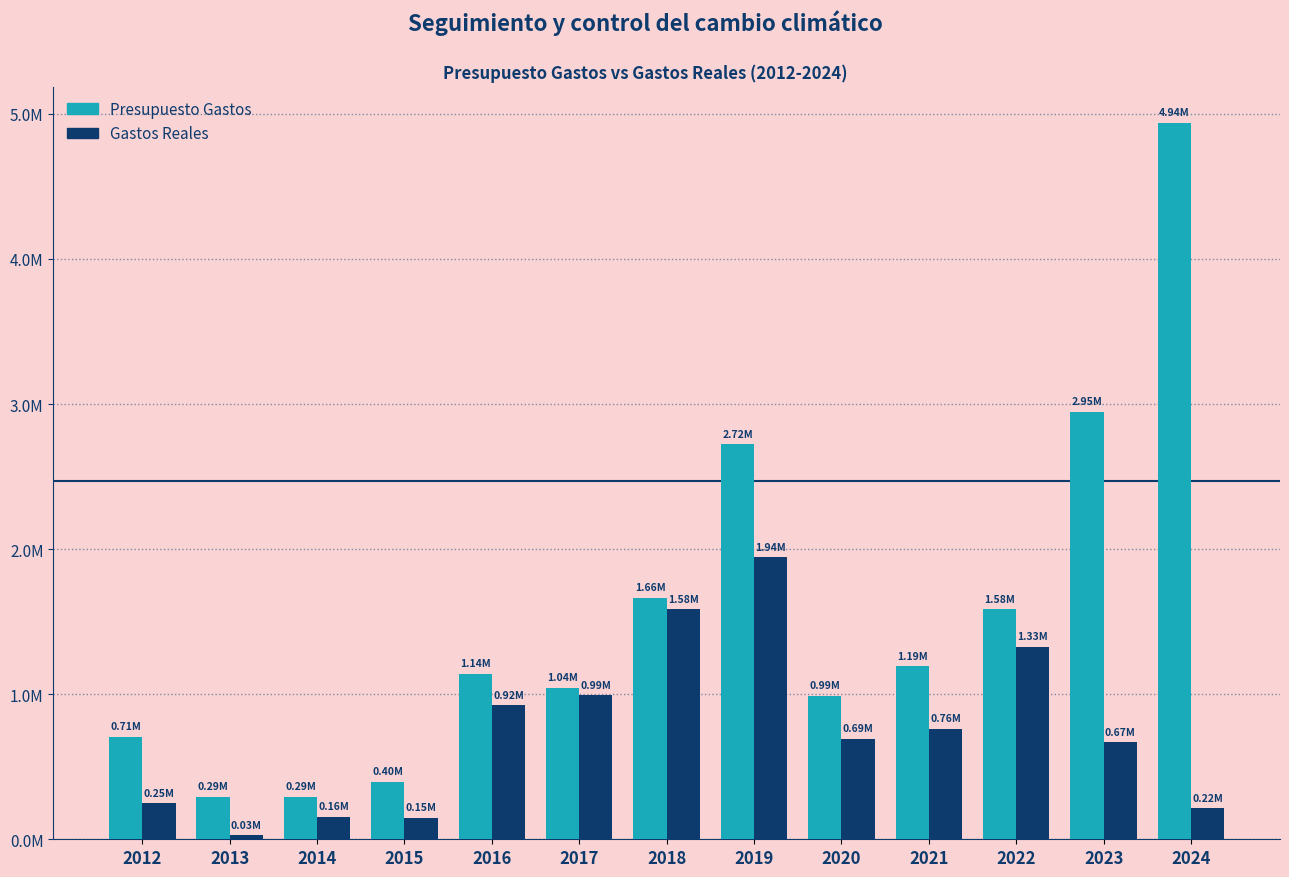

What is the difference between the maximum and minimum values in the Gastos Reales series?

1916577.3